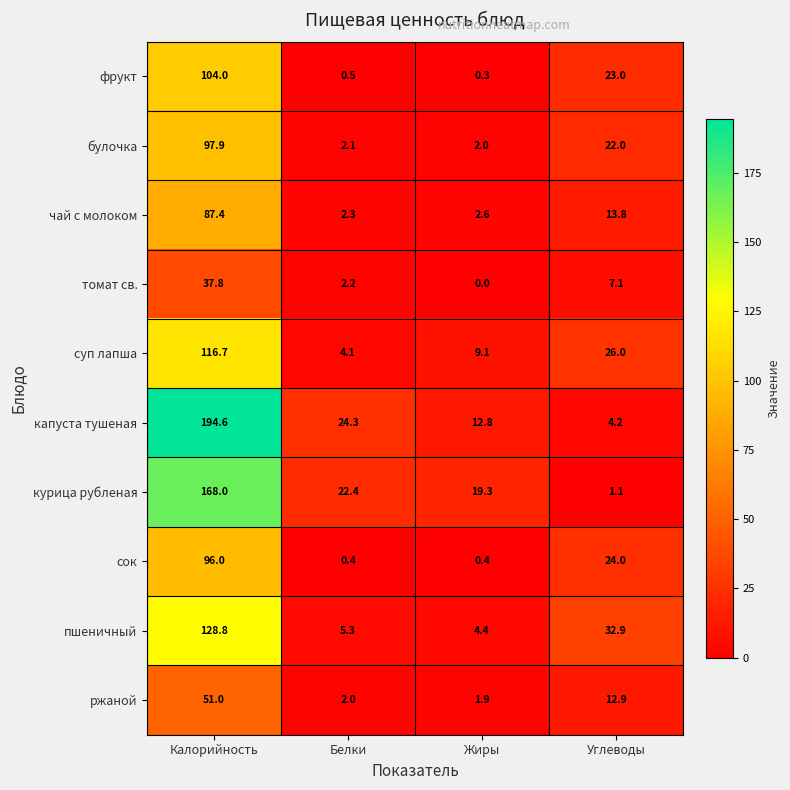

The суп лапша series shows 4.1 at Белки. True or false?

True